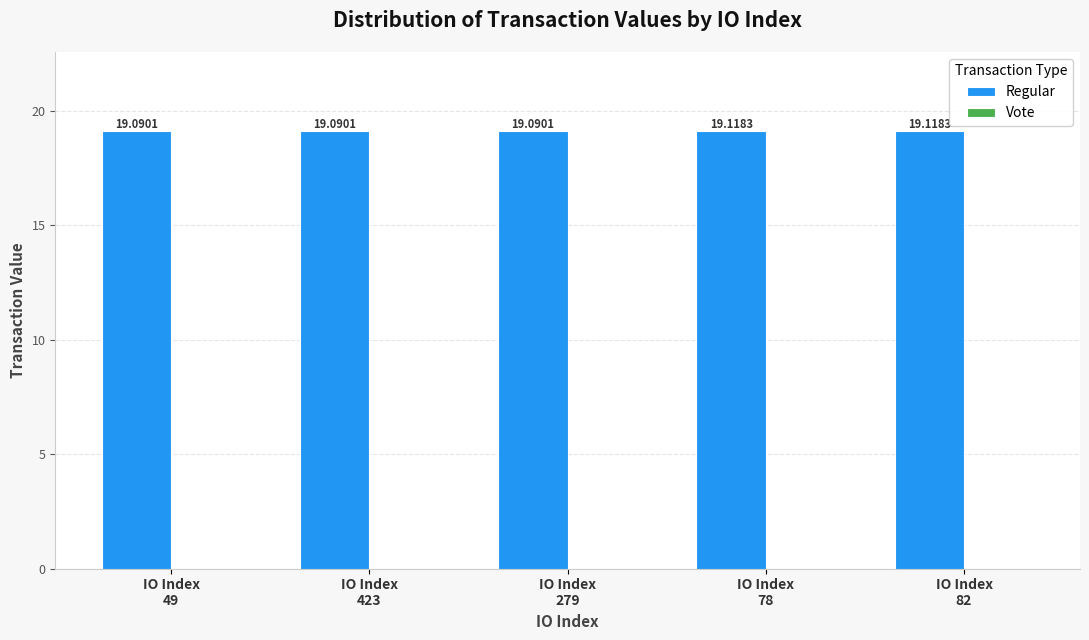

Count the number of data series in this chart.

1